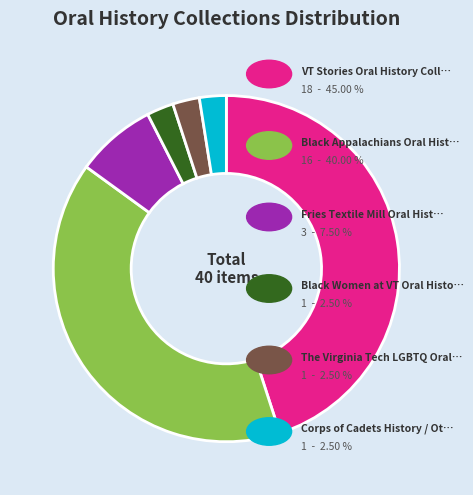

Is there a majority slice in this chart?

No